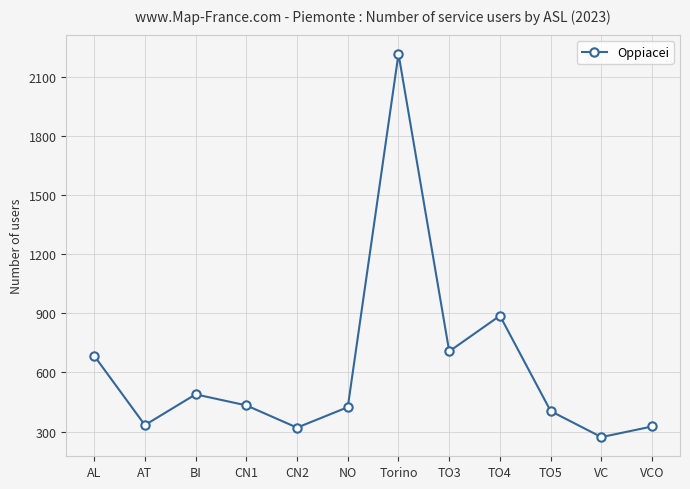

What is the difference between the second highest and second lowest values?

568